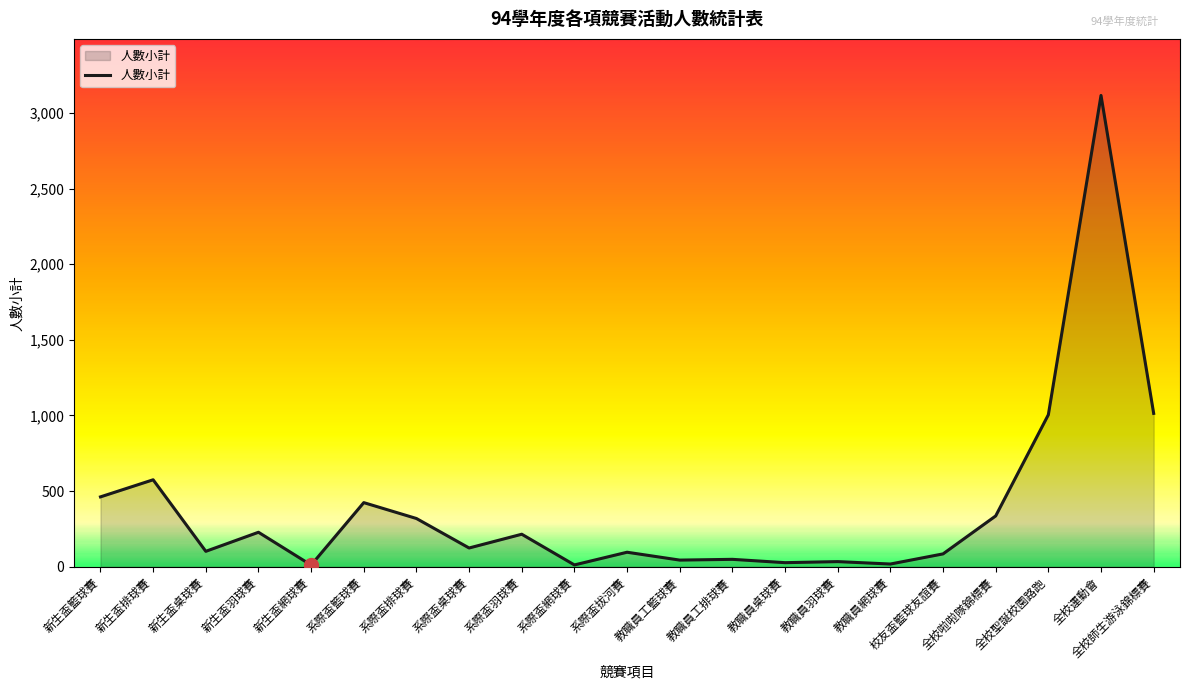

How many lines are shown in the chart?

1